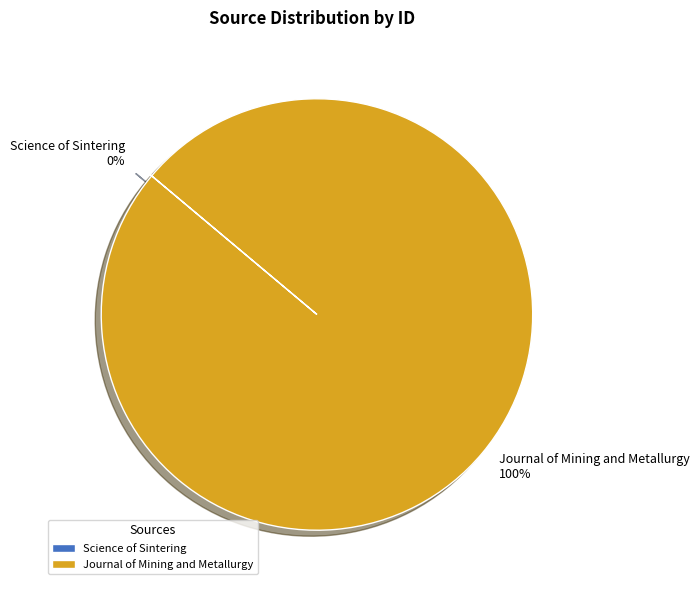

Which slice represents more than half of the pie?

Journal of Mining and Metallurgy